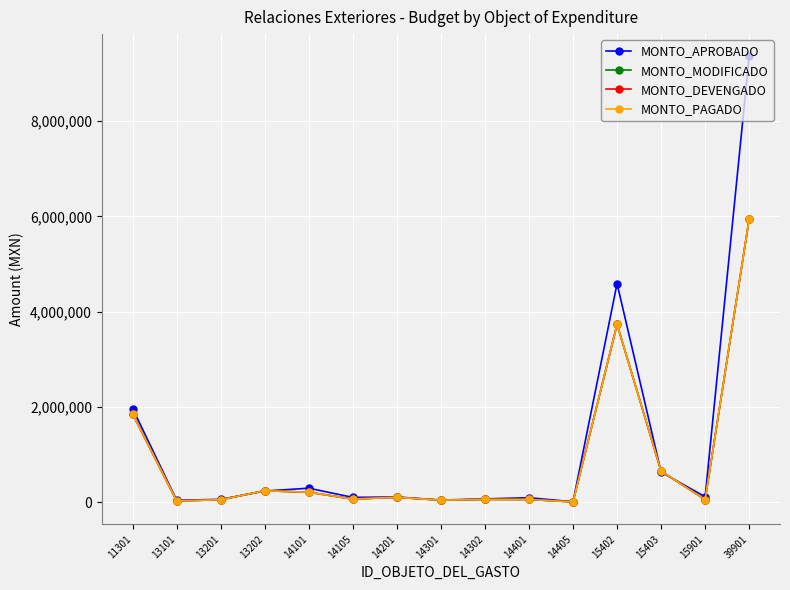

Which series has the largest total across all categories?

MONTO_APROBADO